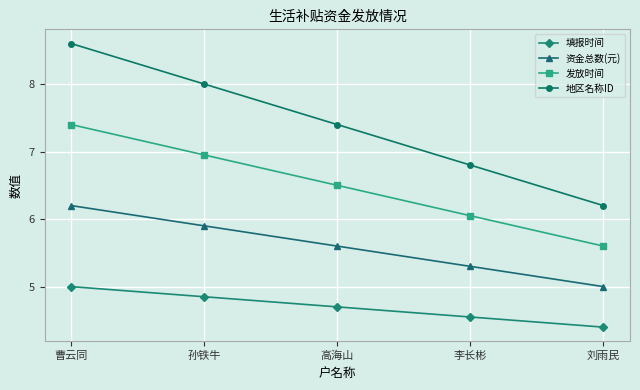

Between 李长彬 and 刘雨民, which series saw the biggest shift?

地区名称ID